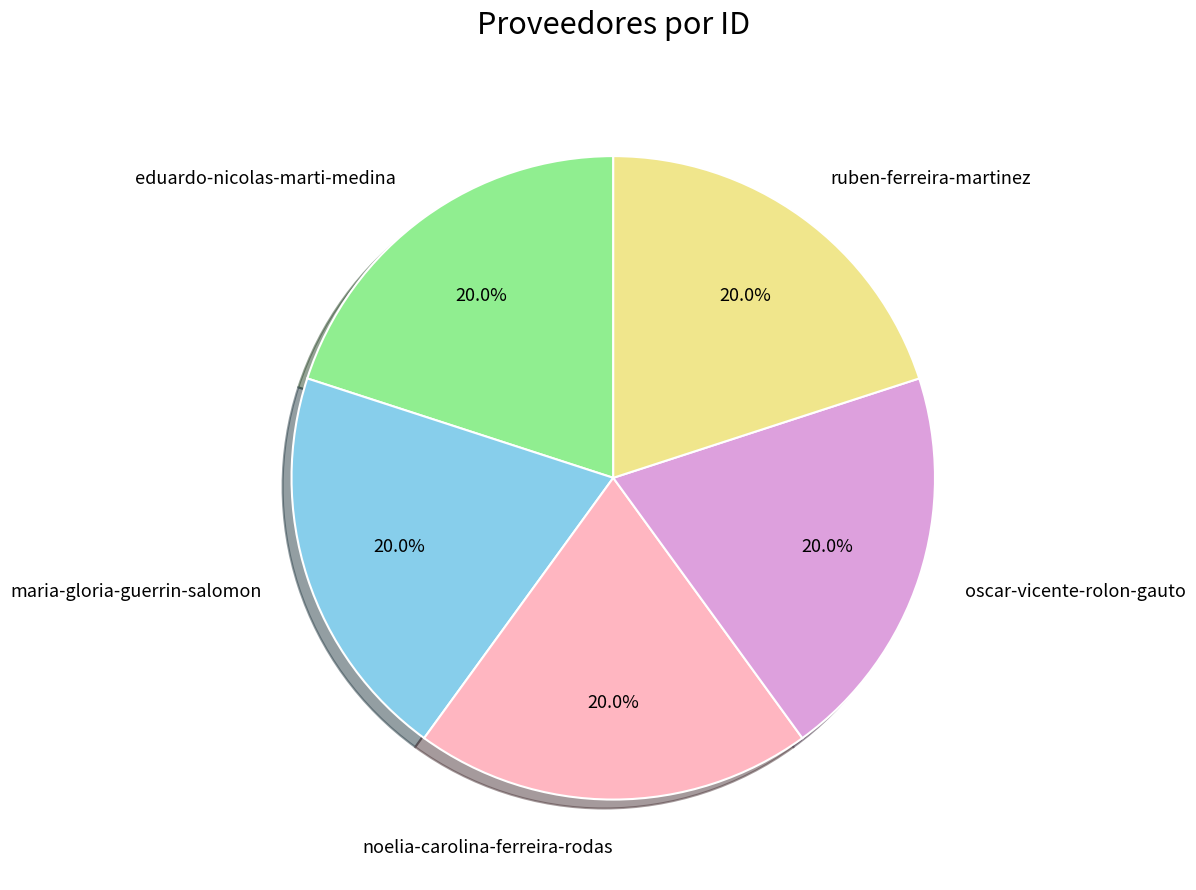

Does ruben-ferreira-martinez account for over 50% of the chart?

No